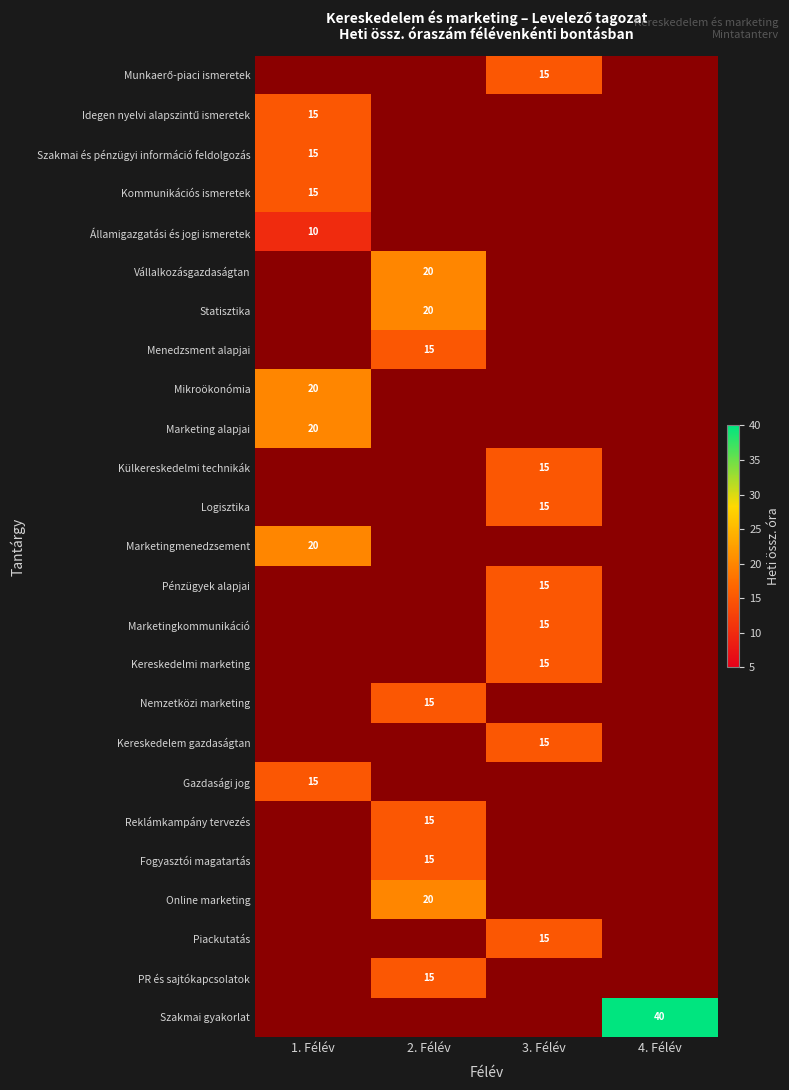

Is it true that PR és sajtókapcsolatok equals 3 at 2. Félév?

False